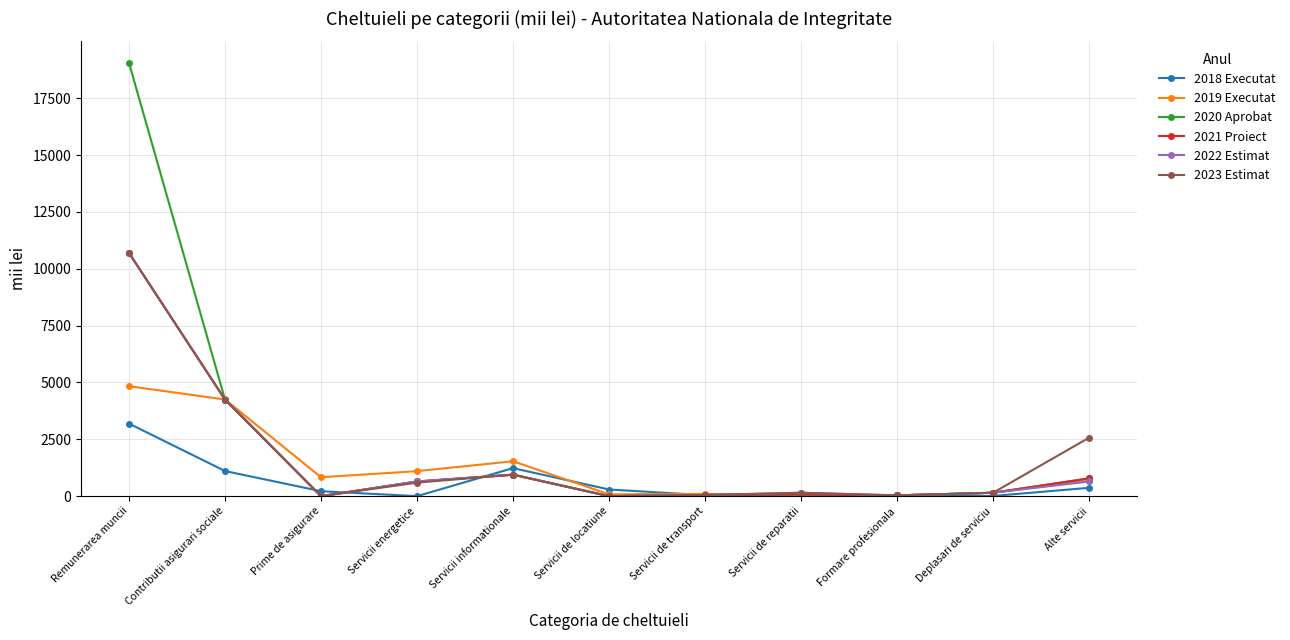

What is the sum of all 2018 Executat values?

6546.0